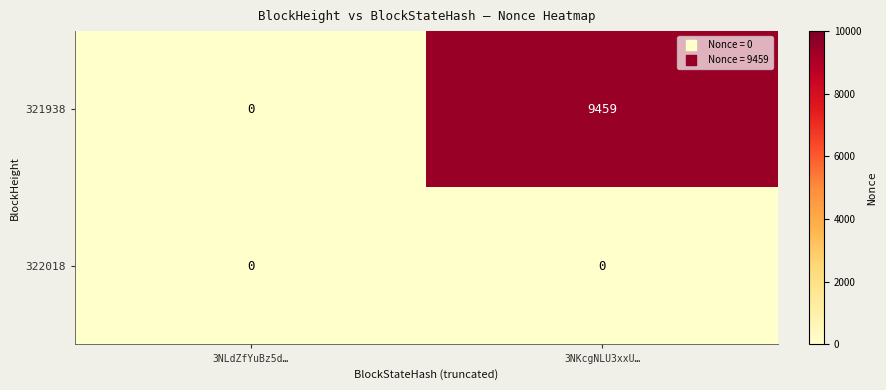

Which series changed the most between 3NLdZfYuBz5d… and 3NKcgNLU3xxU…?

321938